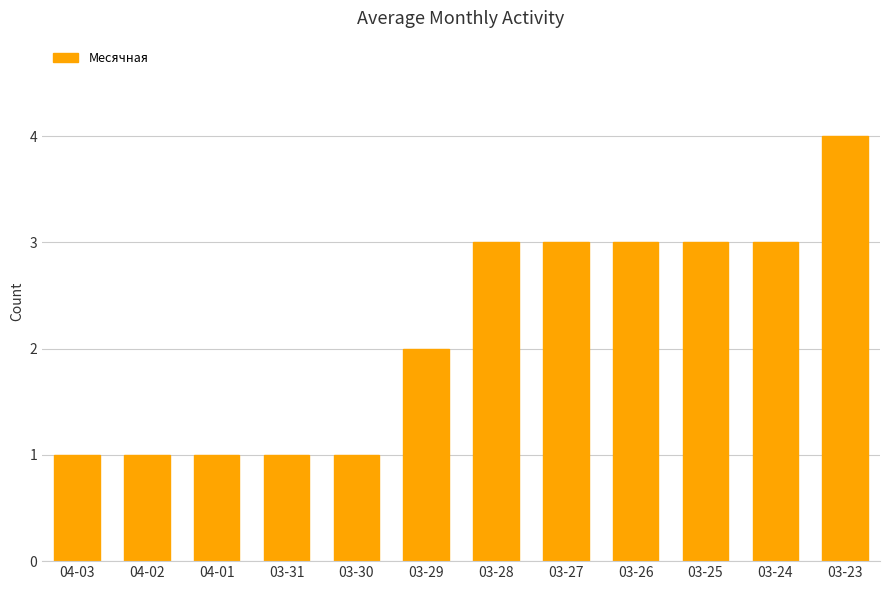

What is the value of the 12th bar from the left?

4